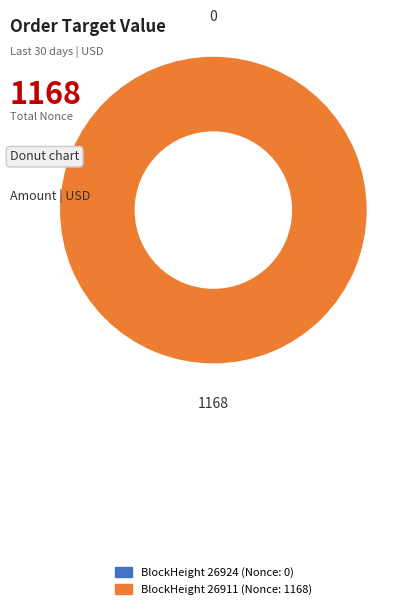

How many segments does this pie chart have?

2